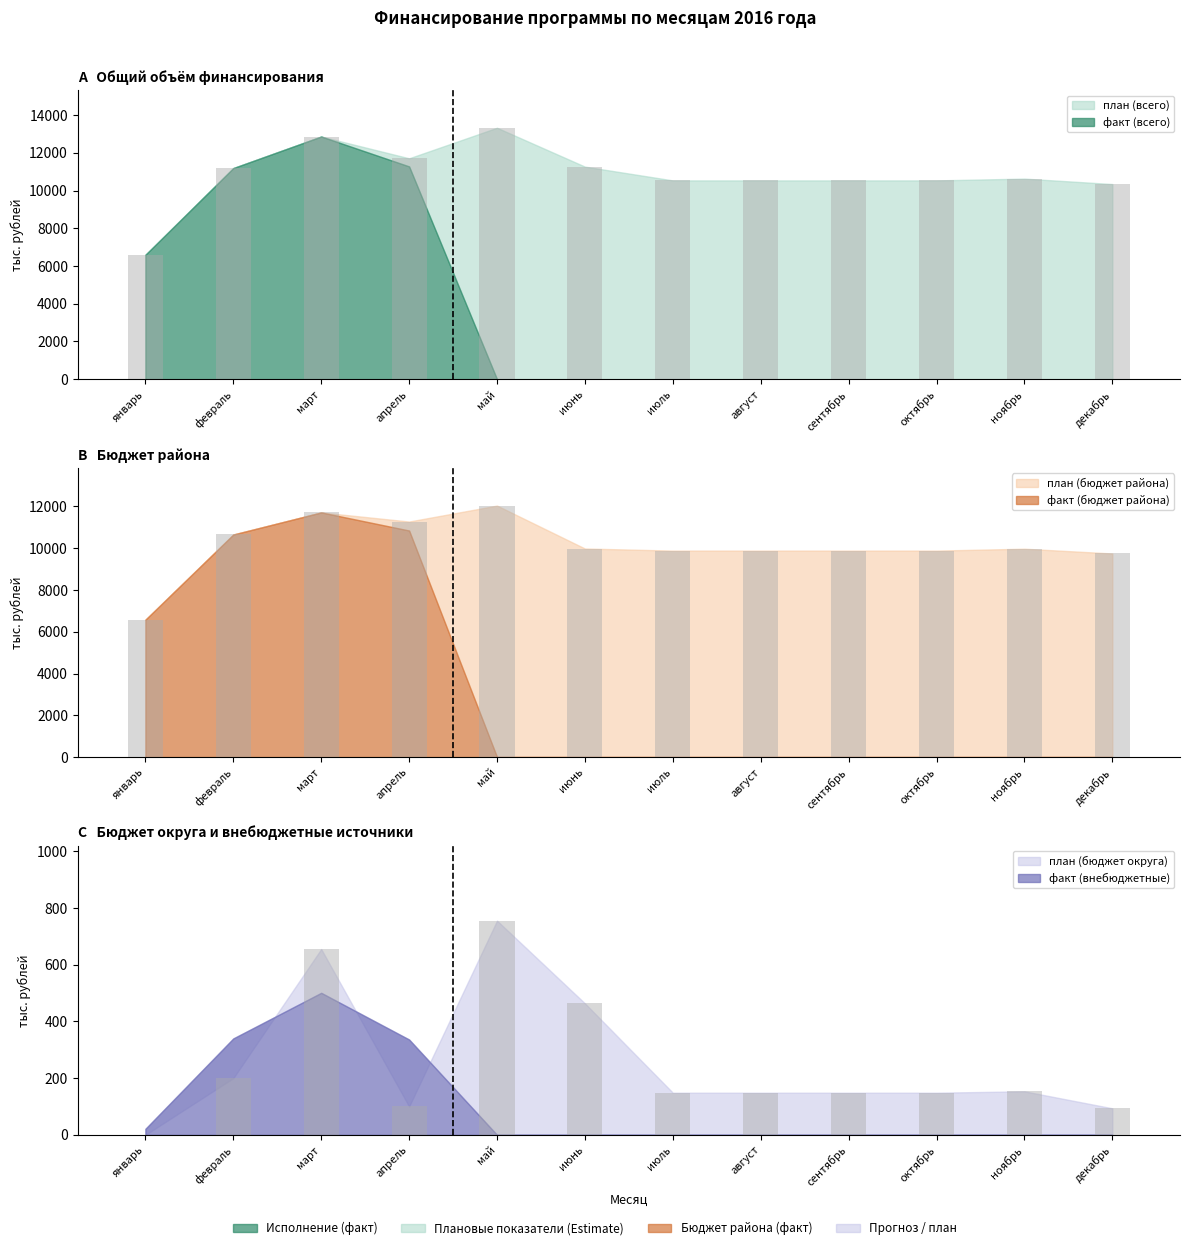

Which category has the lowest value in the план (бюджет района) series?

январь